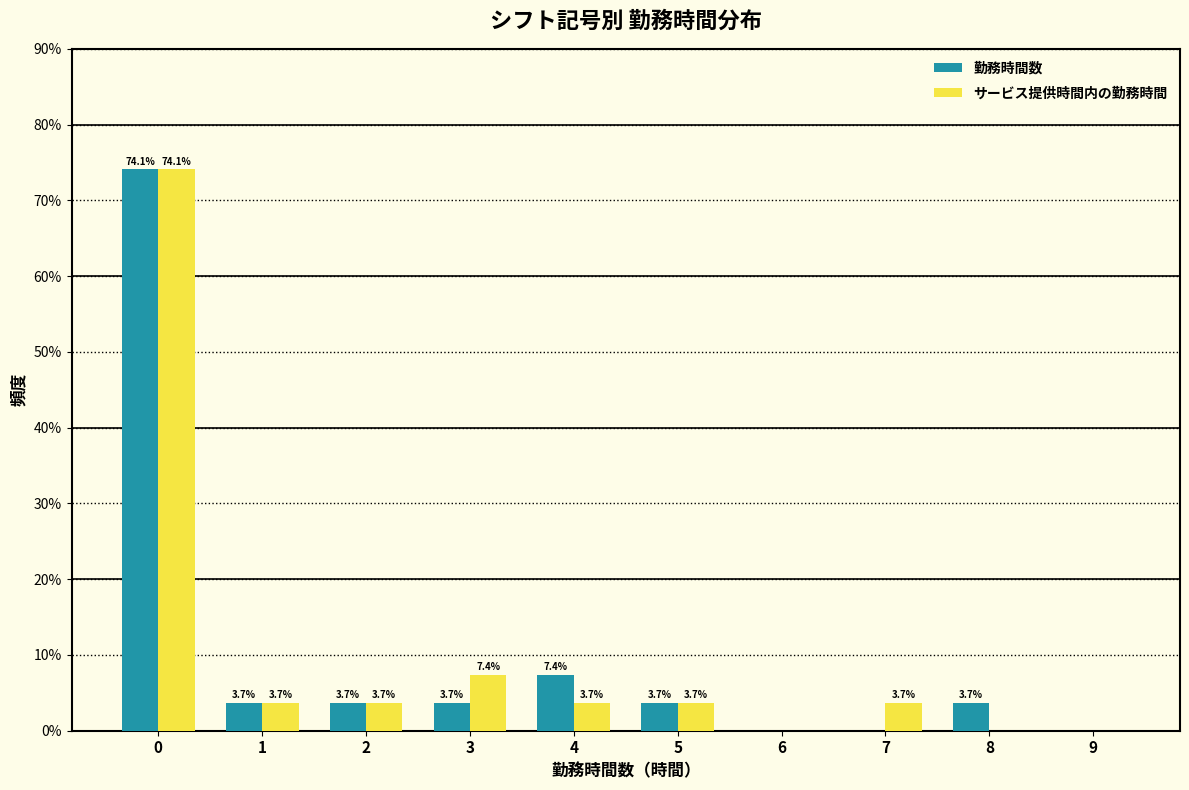

Reading left to right, extract all data points from this chart.

勤務時間数: 0=74.1	1=3.7	2=3.7	3=3.7	4=7.4	5=3.7	6=0.0	7=0.0	8=3.7	9=0.0
サービス提供時間内の勤務時間: 0=74.1	1=3.7	2=3.7	3=7.4	4=3.7	5=3.7	6=0.0	7=3.7	8=0.0	9=0.0